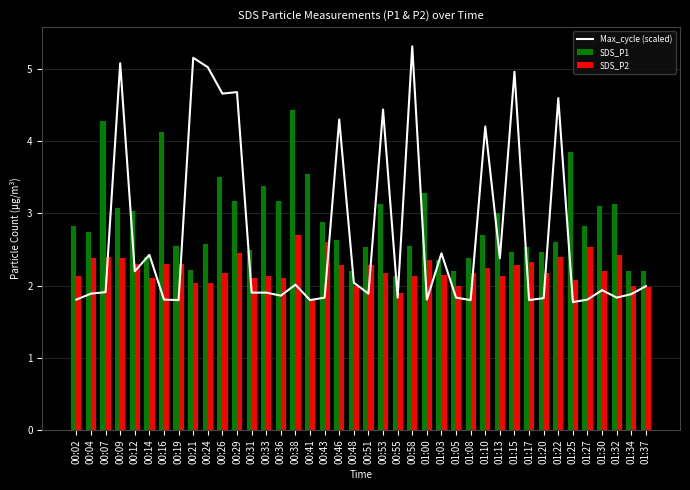

What is the sum of all Max_cycle (scaled) values?

108.5